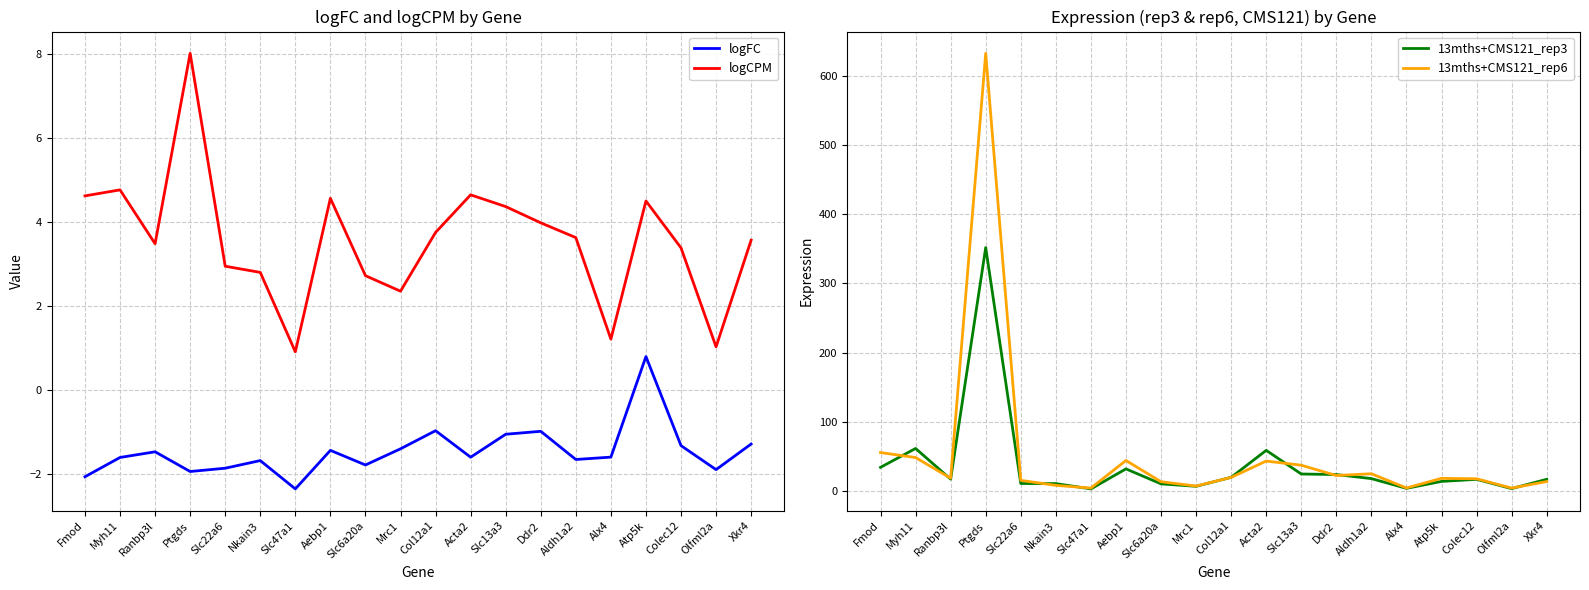

How many interior local peaks does the 13mths+CMS121_rep6 series have?

5